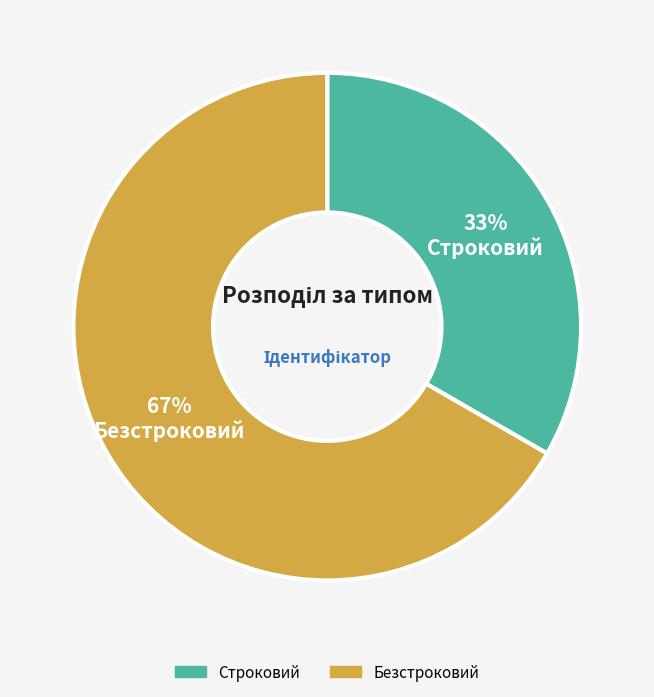

Is Безстроковий the majority of the pie?

Yes